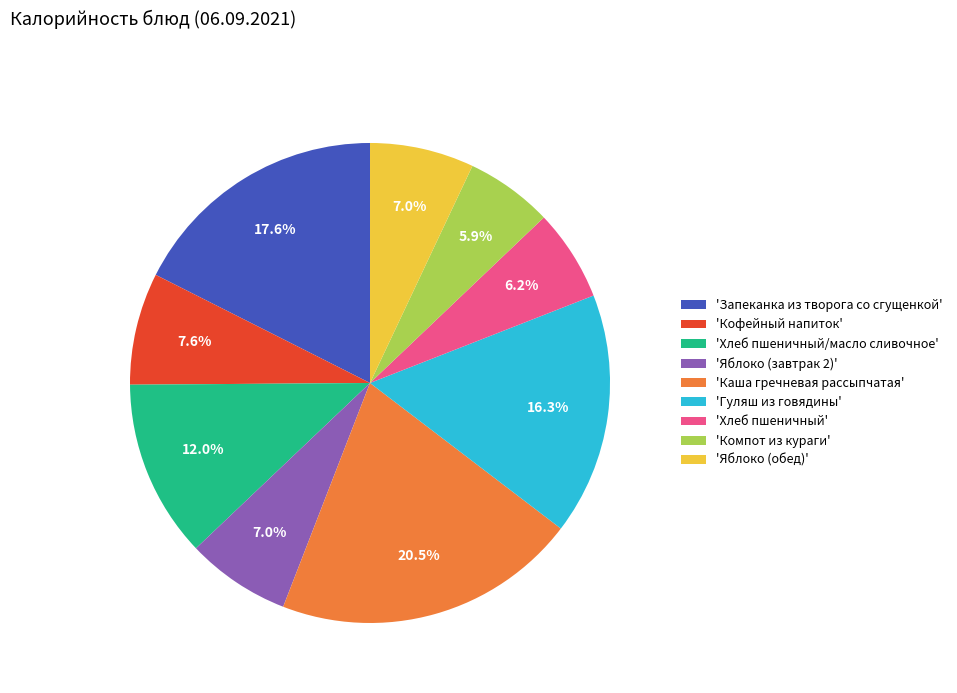

Between 'Гуляш из говядины' and 'Яблоко (завтрак 2)', which is larger?

'Гуляш из говядины'